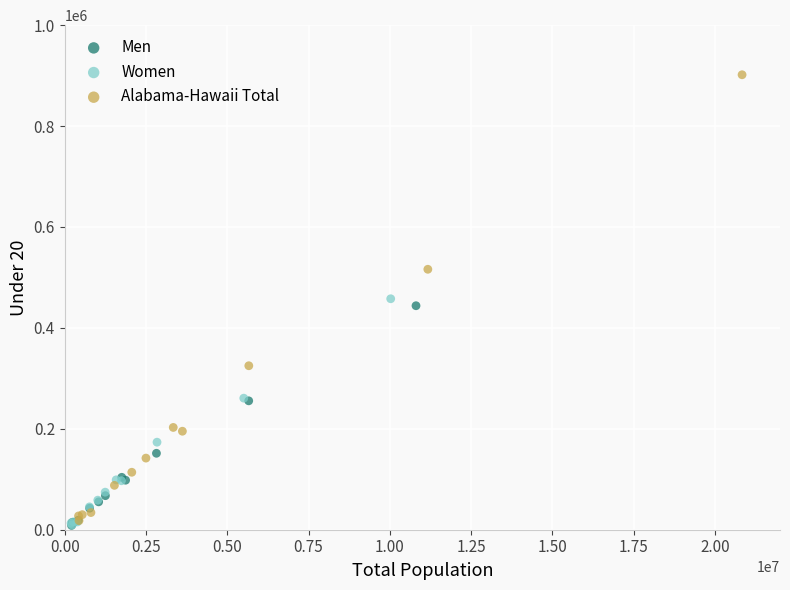

Which series has the largest Y range (max minus min)?

Alabama-Hawaii Total